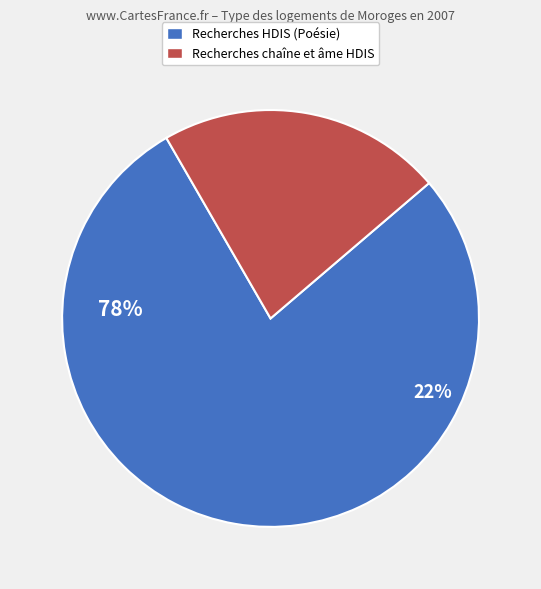

Does Searching throne and reason in HDIS account for over 50% of the chart?

No